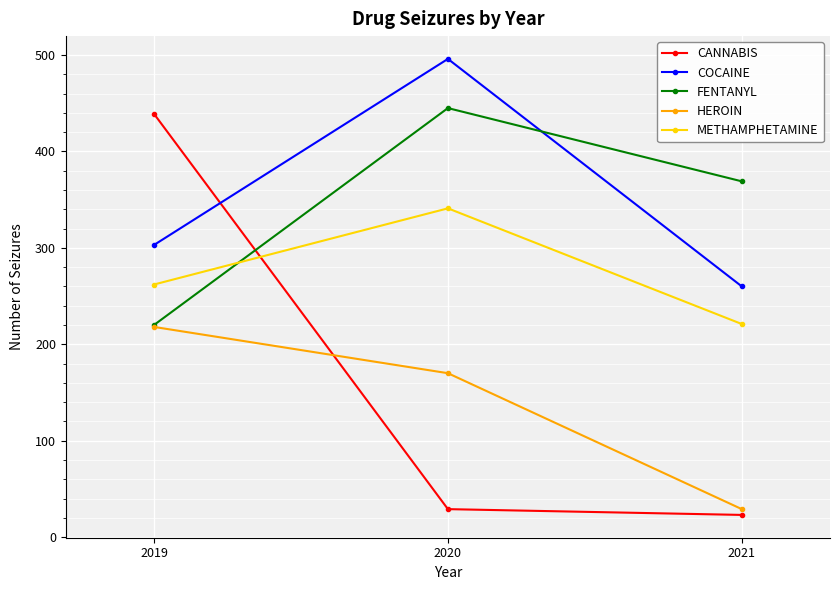

Reading left to right, transcribe all the data shown in this chart.

CANNABIS: 439	29	23
COCAINE: 303	496	260
FENTANYL: 220	445	369
HEROIN: 218	170	29
METHAMPHETAMINE: 262	341	221